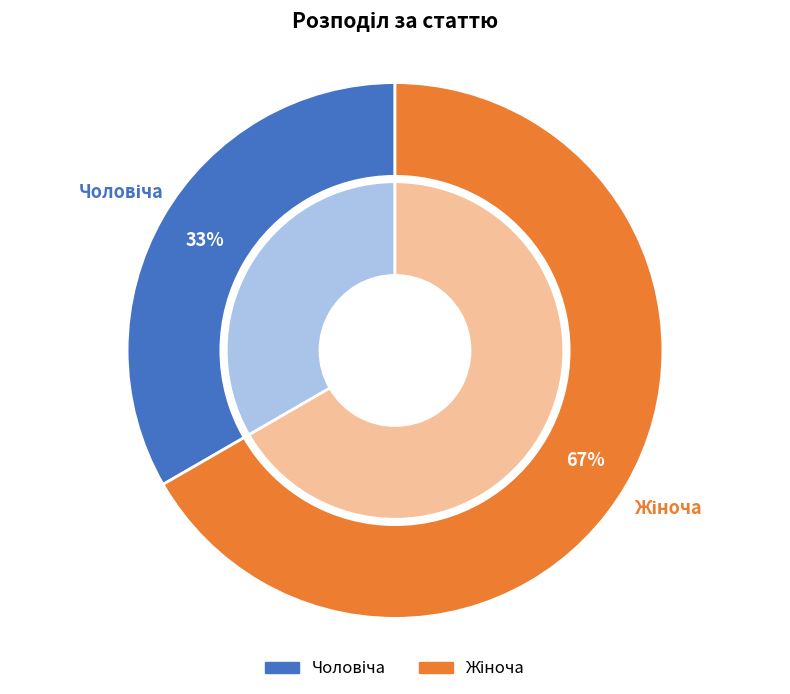

How many slices are in this pie chart?

2